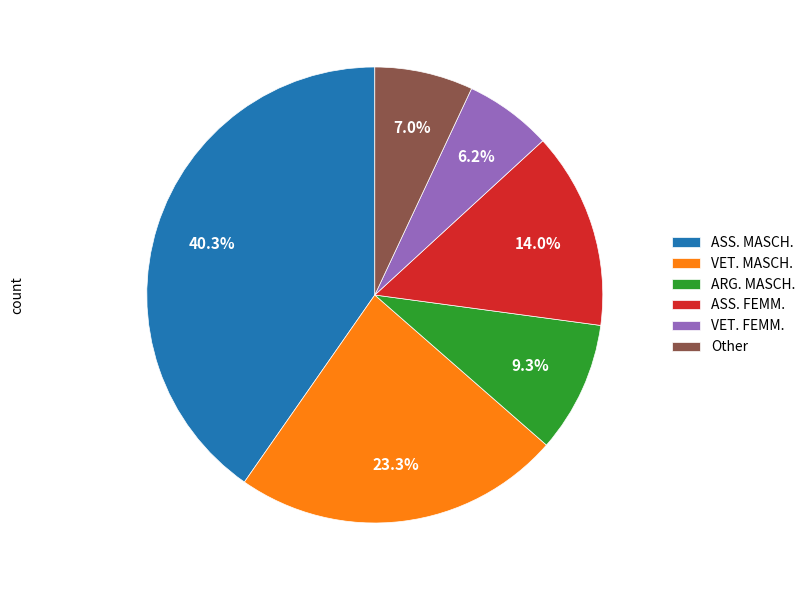

How many slices are in this pie chart?

6